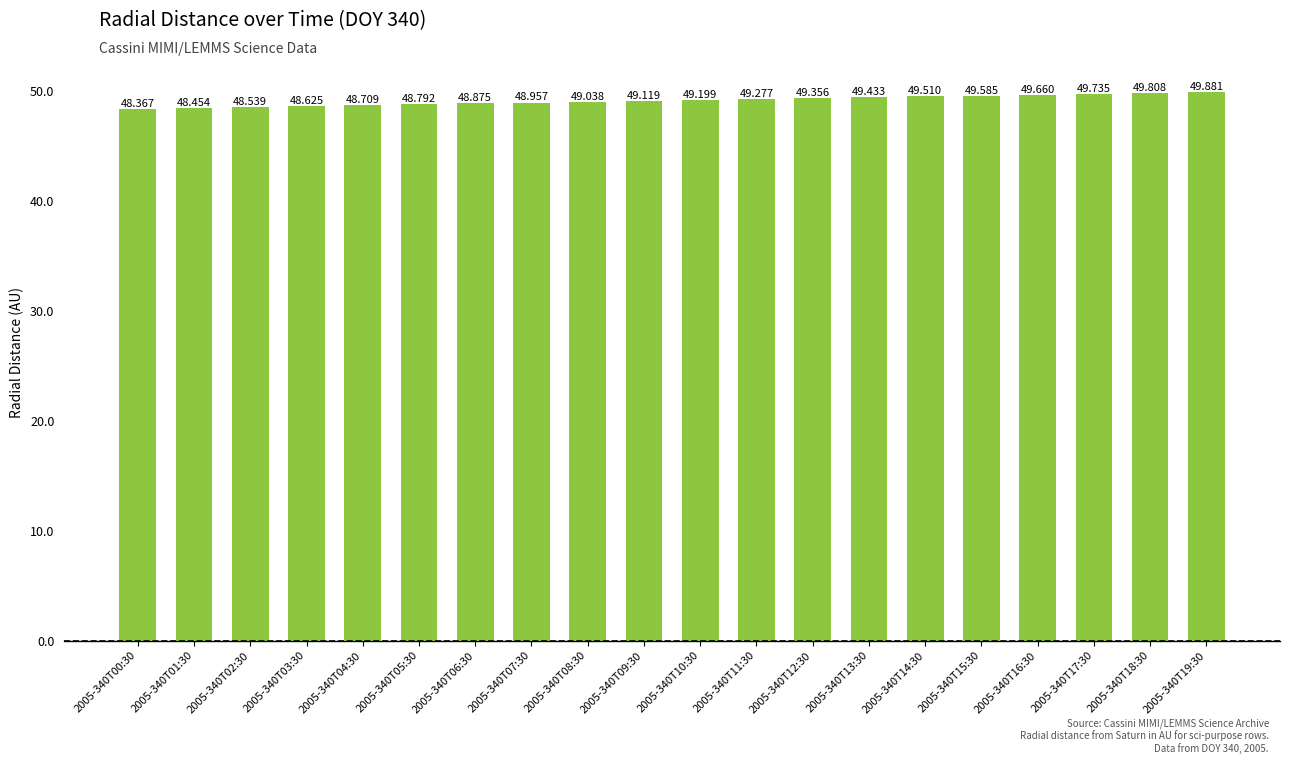

Reading left to right, what are all the values shown in this chart?

2005-340T00:30=48.4	2005-340T01:30=48.5	2005-340T02:30=48.5	2005-340T03:30=48.6	2005-340T04:30=48.7	2005-340T05:30=48.8	2005-340T06:30=48.9	2005-340T07:30=49.0	2005-340T08:30=49.0	2005-340T09:30=49.1	2005-340T10:30=49.2	2005-340T11:30=49.3	2005-340T12:30=49.4	2005-340T13:30=49.4	2005-340T14:30=49.5	2005-340T15:30=49.6	2005-340T16:30=49.7	2005-340T17:30=49.7	2005-340T18:30=49.8	2005-340T19:30=49.9